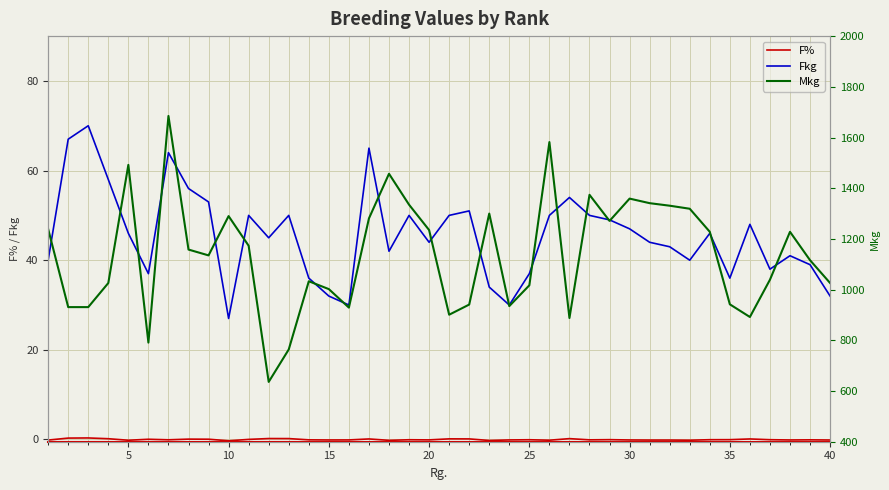

What is the maximum value for Fkg?

70.0